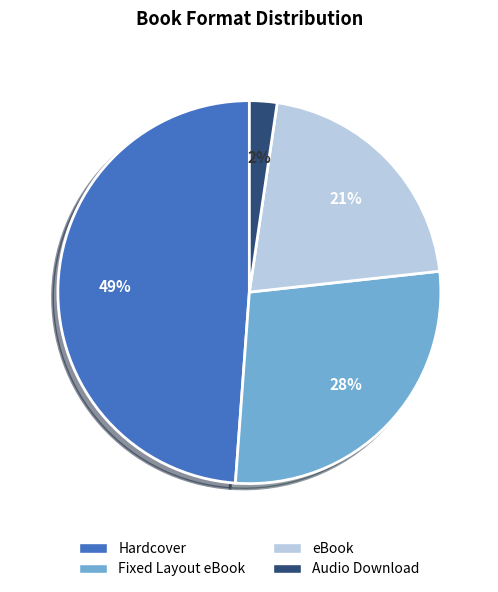

To the nearest percent, what is the combined percentage of Audio Download and Hardcover?

51%